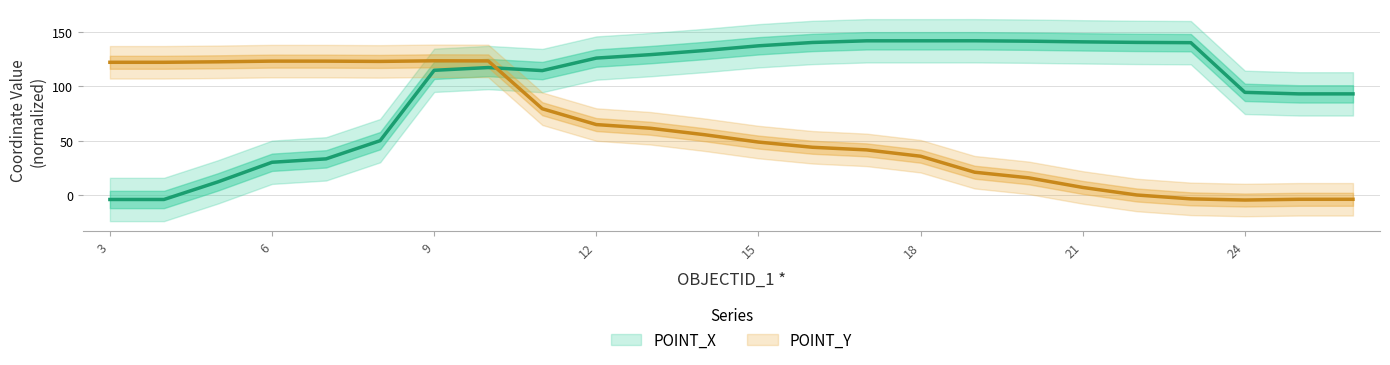

True or false: POINT_Y has more than 1 interior local peaks.

True